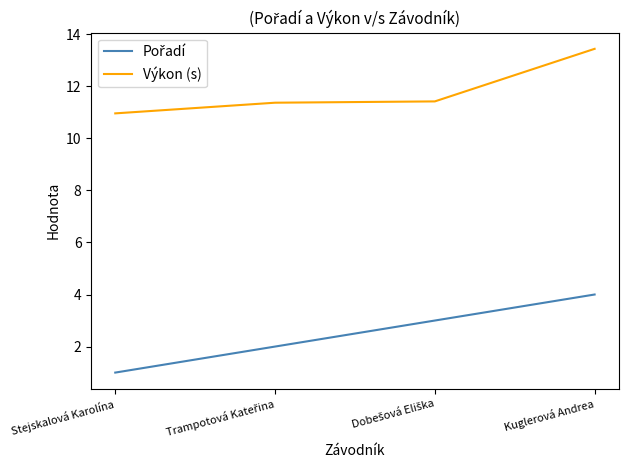

Is it true that Výkon (s) equals 11.0 at Stejskalová Karolína?

True